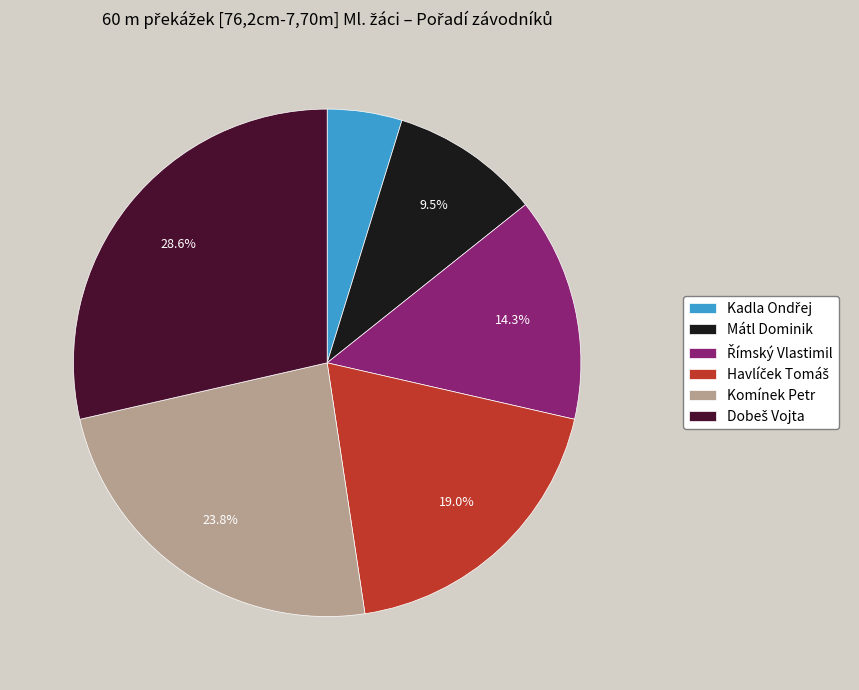

Does Komínek Petr account for over 50% of the chart?

No